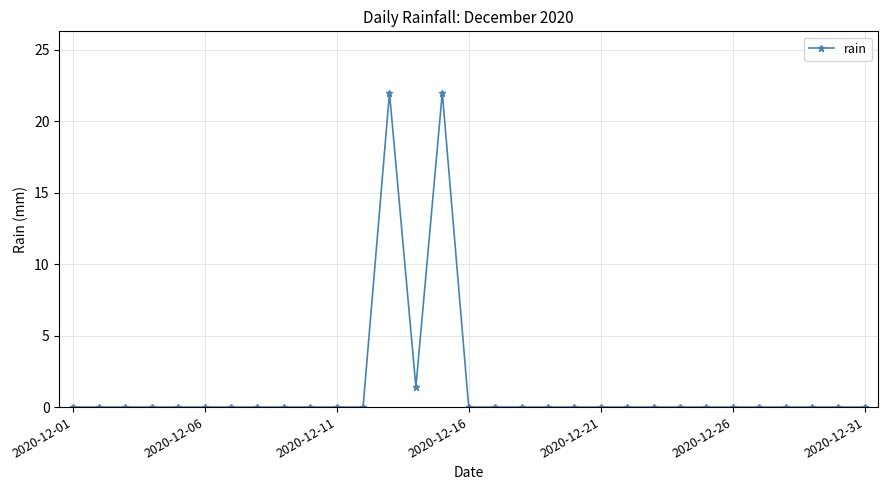

What is the sum of all values?

45.4